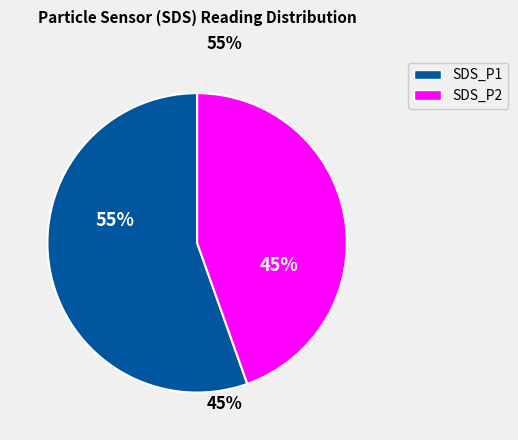

Is there any slice that represents more than half of the pie?

Yes